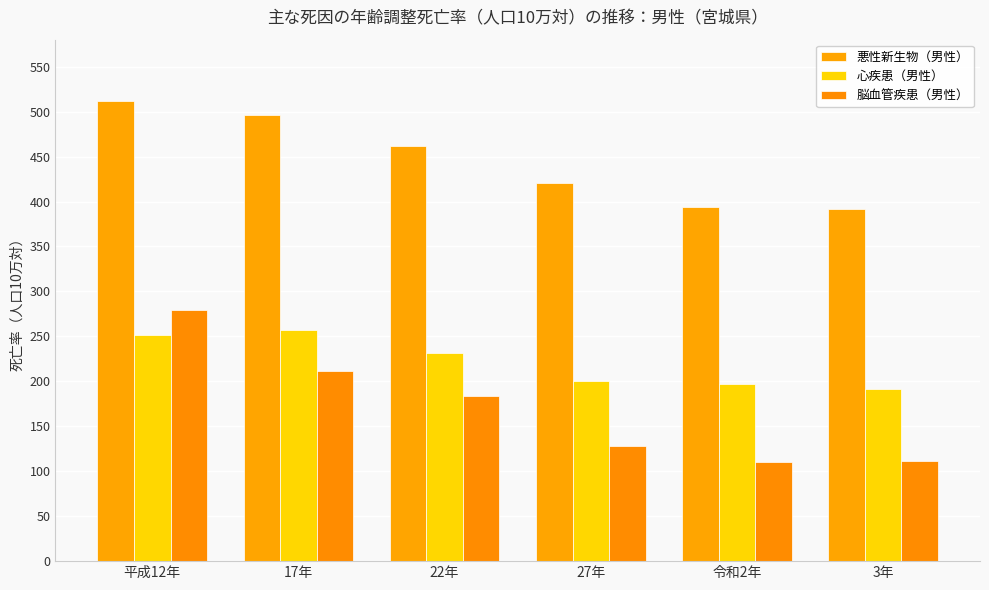

List the labels in order of 脳血管疾患（男性） value, smallest first.

令和2年, 3年, 27年, 22年, 17年, 平成12年